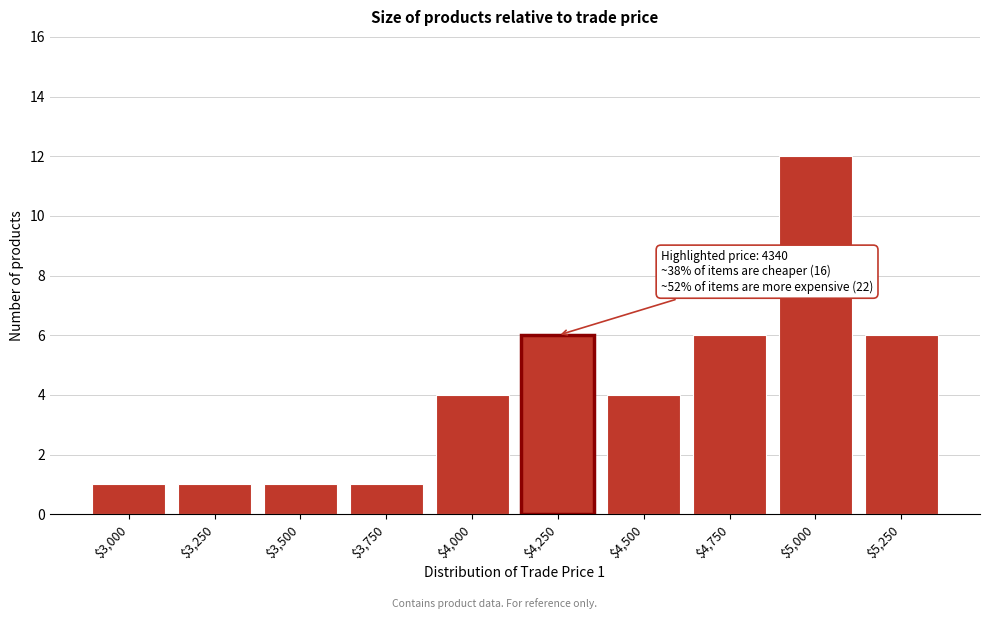

Reading left to right, what are all the values shown in this chart?

1	1	1	1	4	6	4	6	12	6